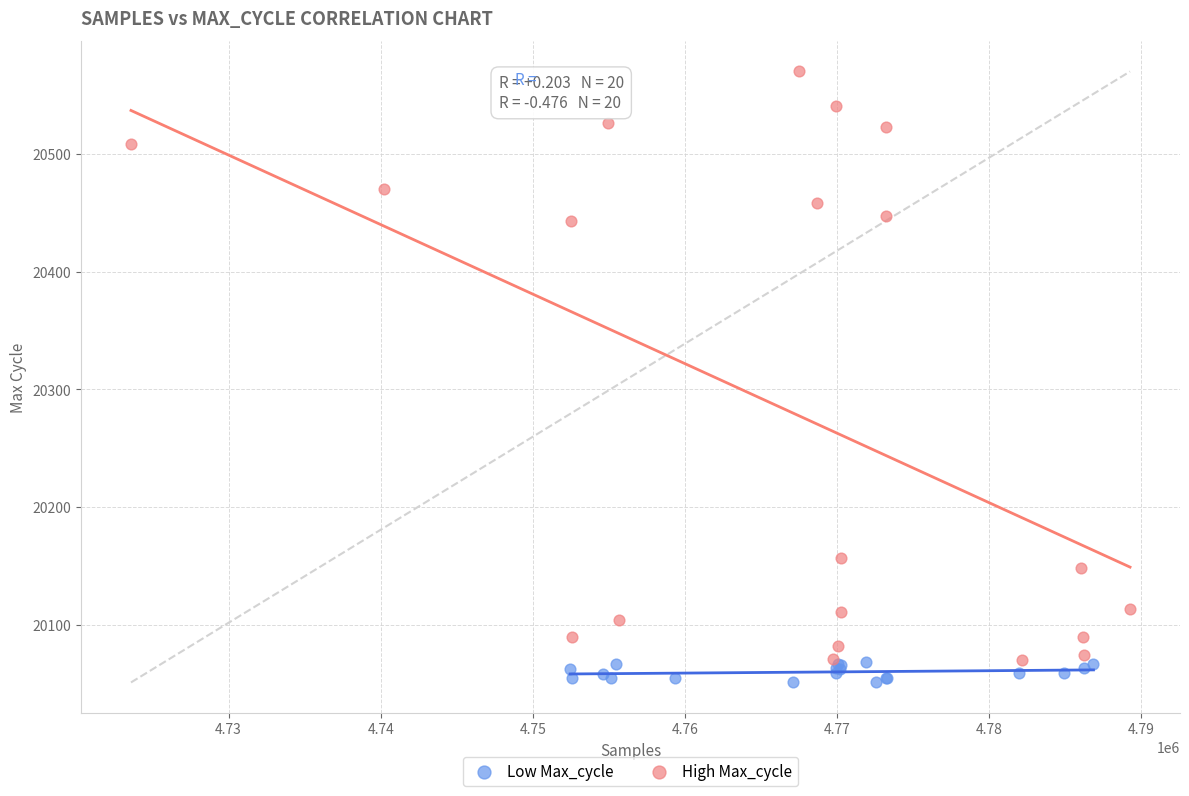

Which series has the largest Y range (max minus min)?

High Max_cycle